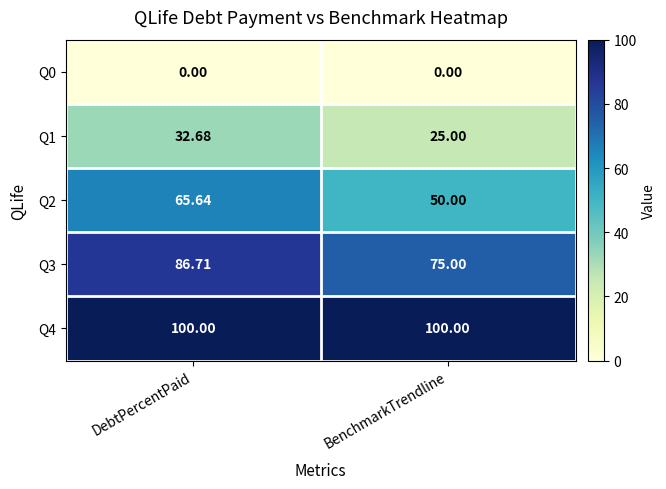

Rank the series by their maximum value, from highest to lowest.

Q4, Q3, Q2, Q1, Q0